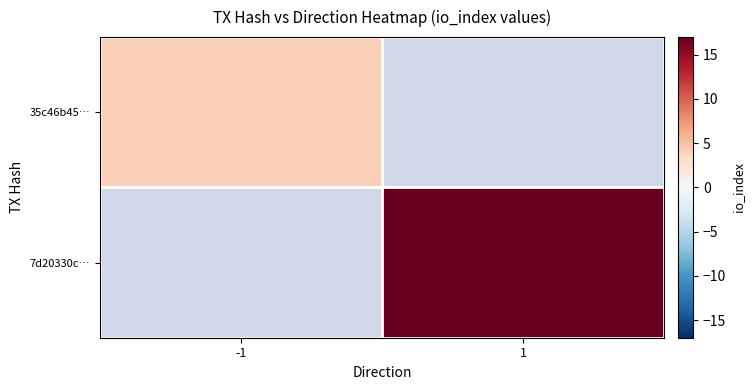

What is the greatest value displayed?

17.0